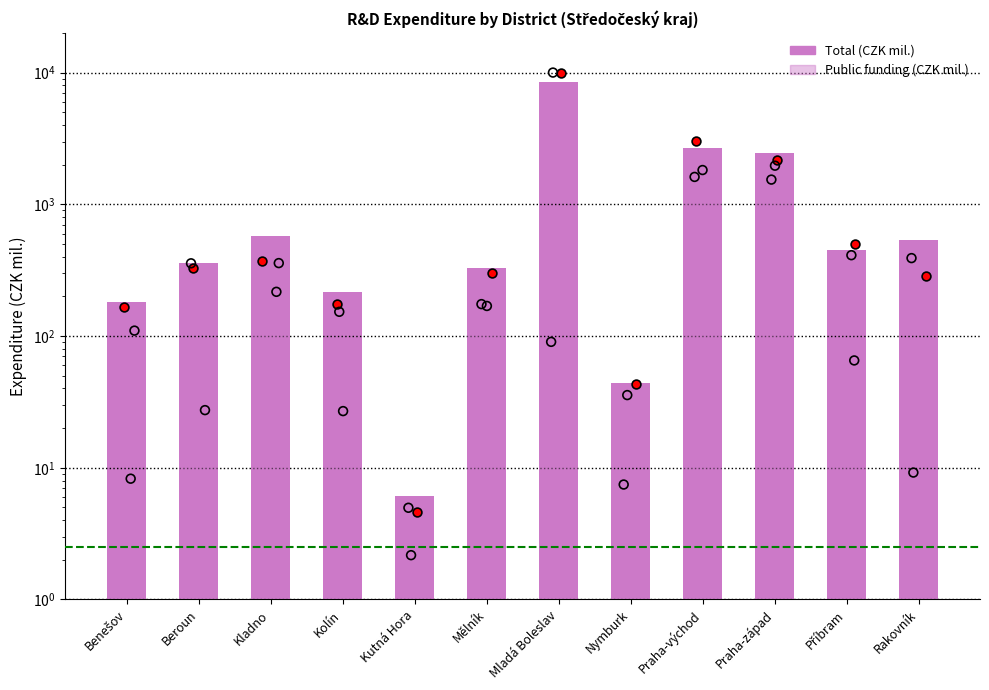

Is the value of Public funding (CZK mil.) at Praha-východ greater than the value of Total (CZK mil.) at Kladno?

Yes